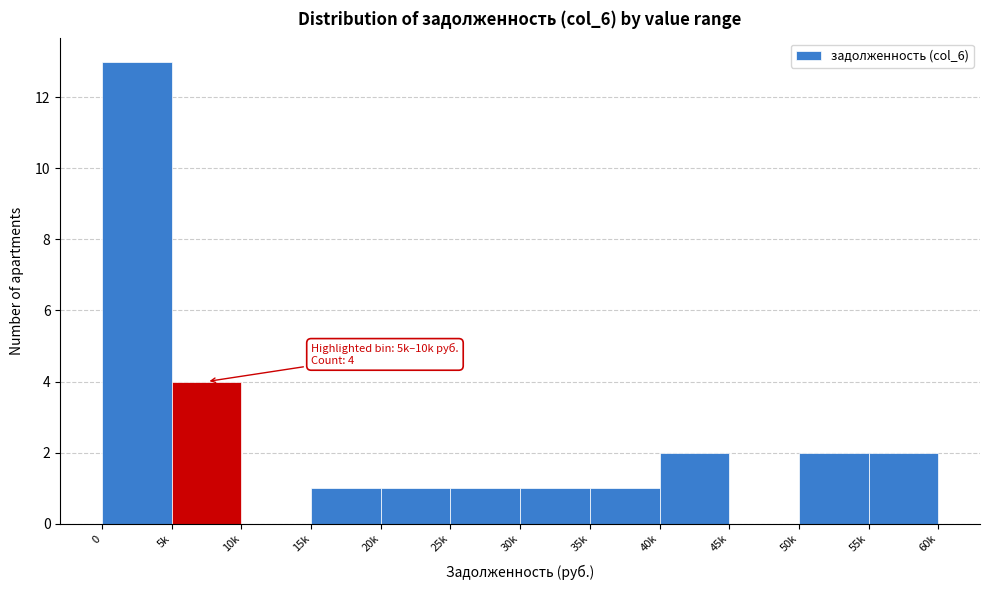

Reading left to right, transcribe all the data shown in this chart.

0=13	5k=4	10k=0	15k=1	20k=1	25k=1	30k=1	35k=1	40k=2	45k=0	50k=2	55k=2